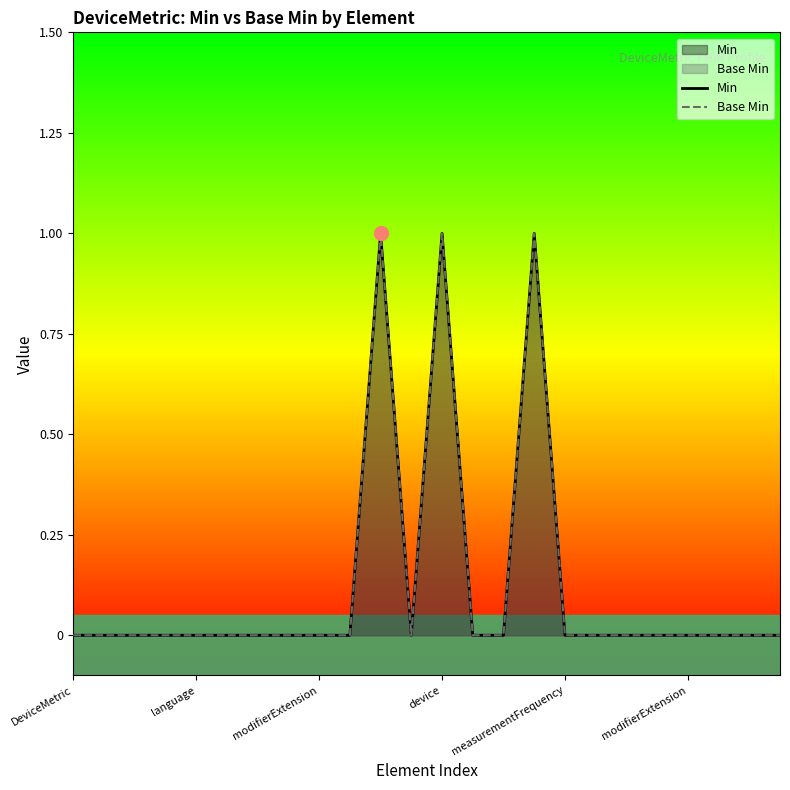

True or false: Base Min and Min cross at least once.

False